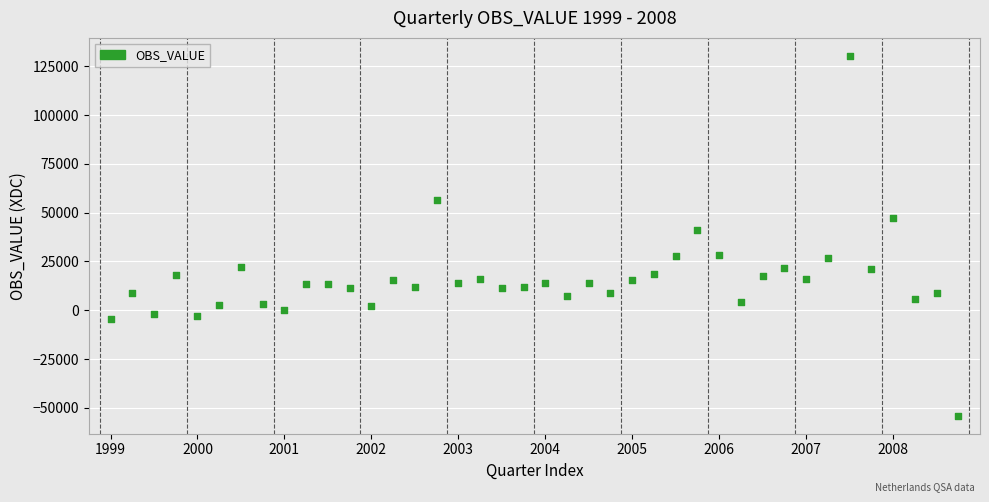

What is the range of Y values (max minus min)?

184382